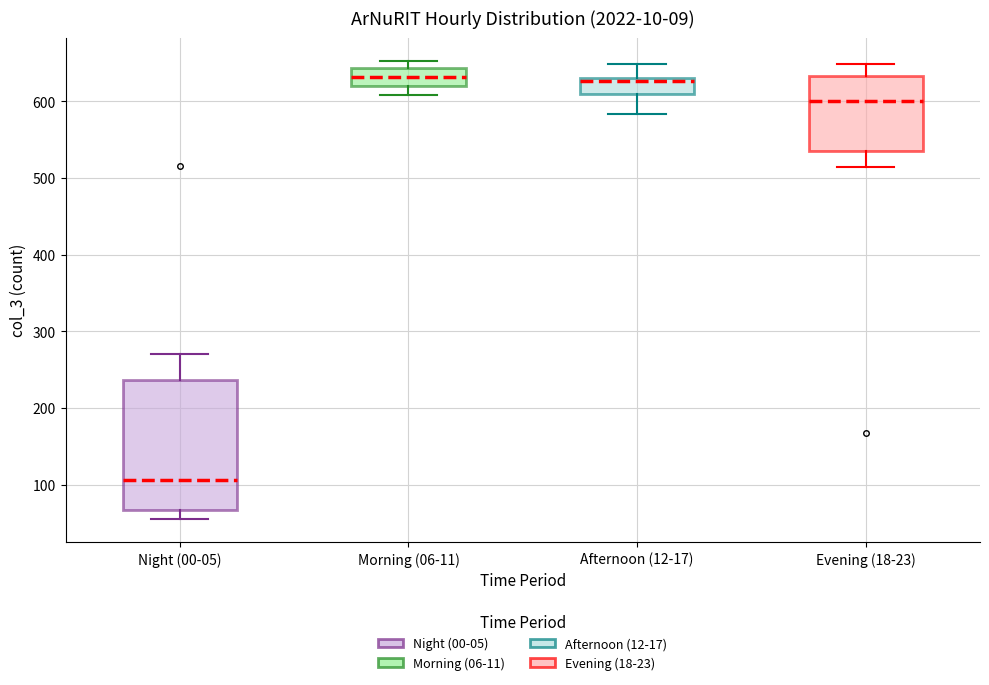

Reading left to right, read every box against the y-axis: the position of its median line, the range the box covers, and the ends of its whiskers. The values are not printed on the chart, so give them approximately, as read against the axis.

Night (00-05): median 110, box 70 to 240, whiskers 60 to 270
Morning (06-11): median 630, box 620 to 640, whiskers 610 to 650
Afternoon (12-17): median 630 (just below the box's upper edge), box 610 to 630, whiskers 580 to 650
Evening (18-23): median 600, box 540 to 630, whiskers 510 to 650